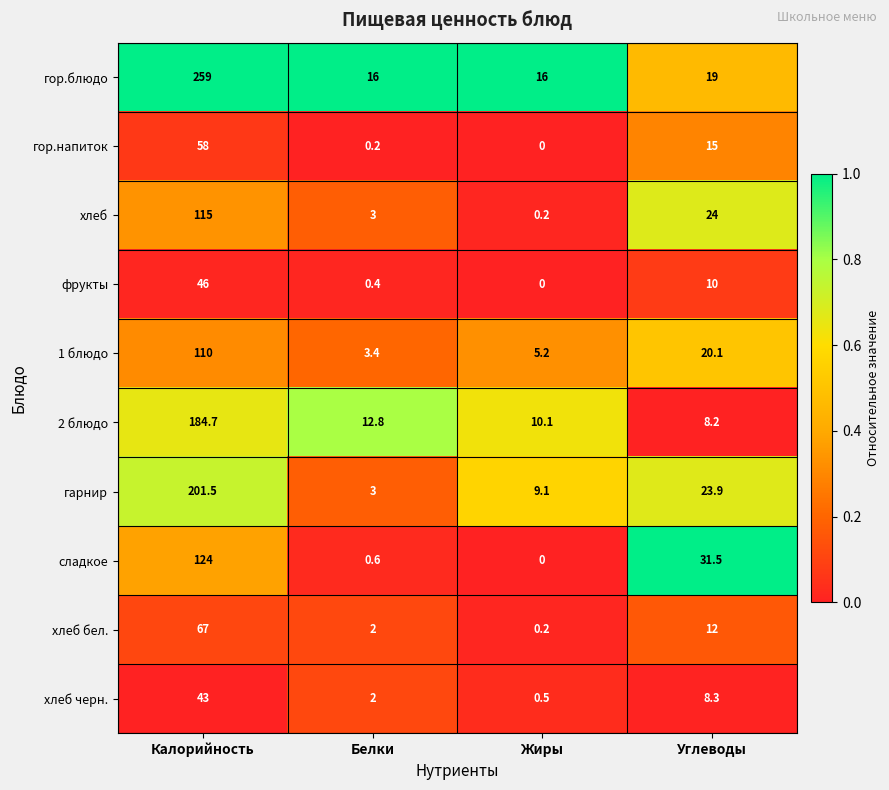

The value of 1 блюдо at Углеводы is 33.9. True or false?

False